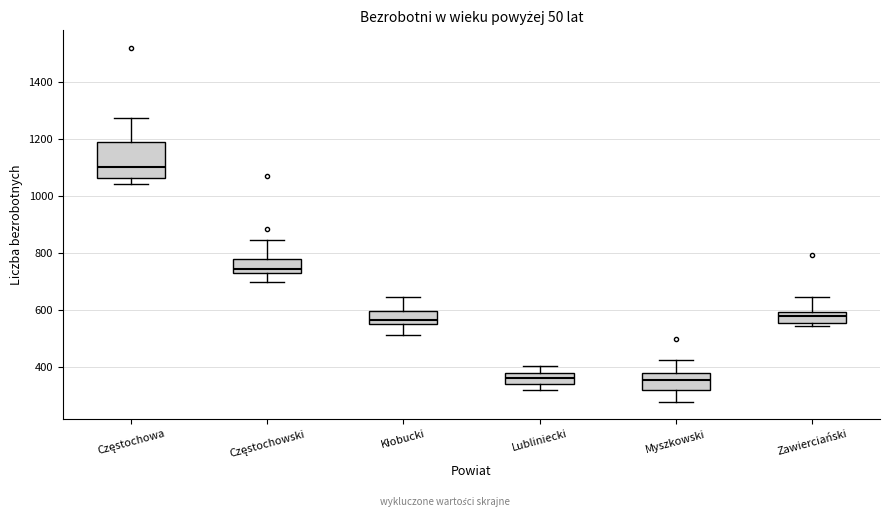

Reading left to right, transcribe this box plot: for each box, give where its median line is, the range the box spans, and where its two whiskers end, as read against the y-axis. The values are not printed on the chart, so give them approximately, as read against the axis.

Częstochowa: median 1100, box 1060 to 1200, whiskers 1040 to 1280
Częstochowski: median 740 (just above the box's lower edge), box 740 to 780, whiskers 700 to 840
Kłobucki: median 560 (just above the box's lower edge), box 560 to 600, whiskers 520 to 640
Lubliniecki: median 360, box 340 to 380, whiskers 320 to 400
Myszkowski: median 360, box 320 to 380, whiskers 280 to 420
Zawierciański: median 580, box 560 to 600, whiskers 540 to 640